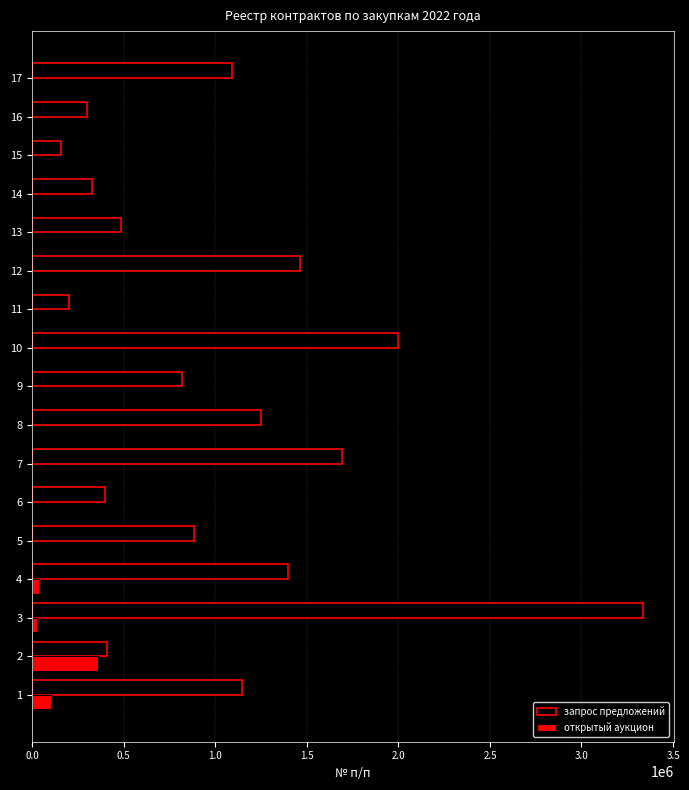

What are all the series names shown in the legend?

запрос предложений, открытый аукцион